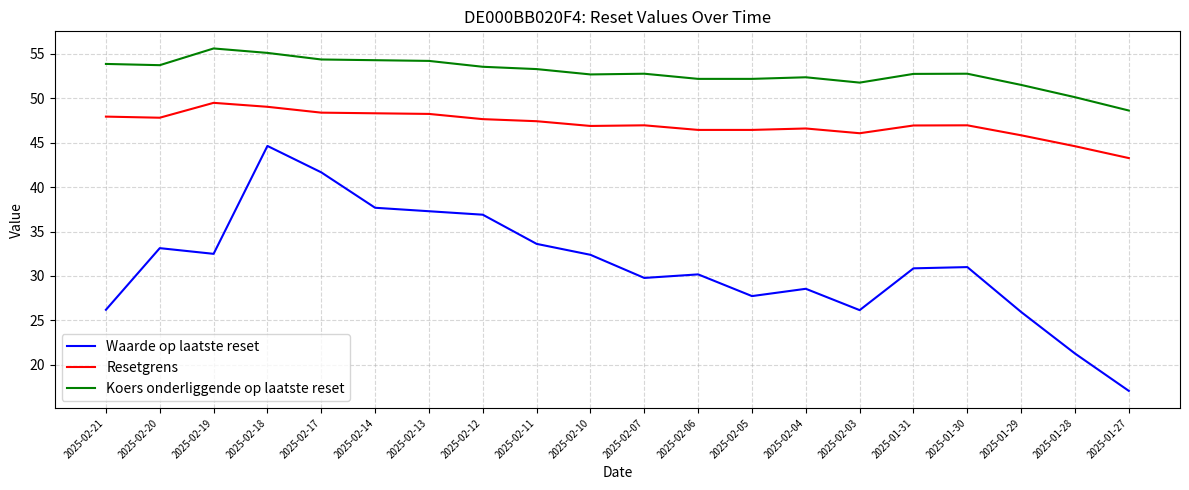

What position from the right is 2025-01-27?

1